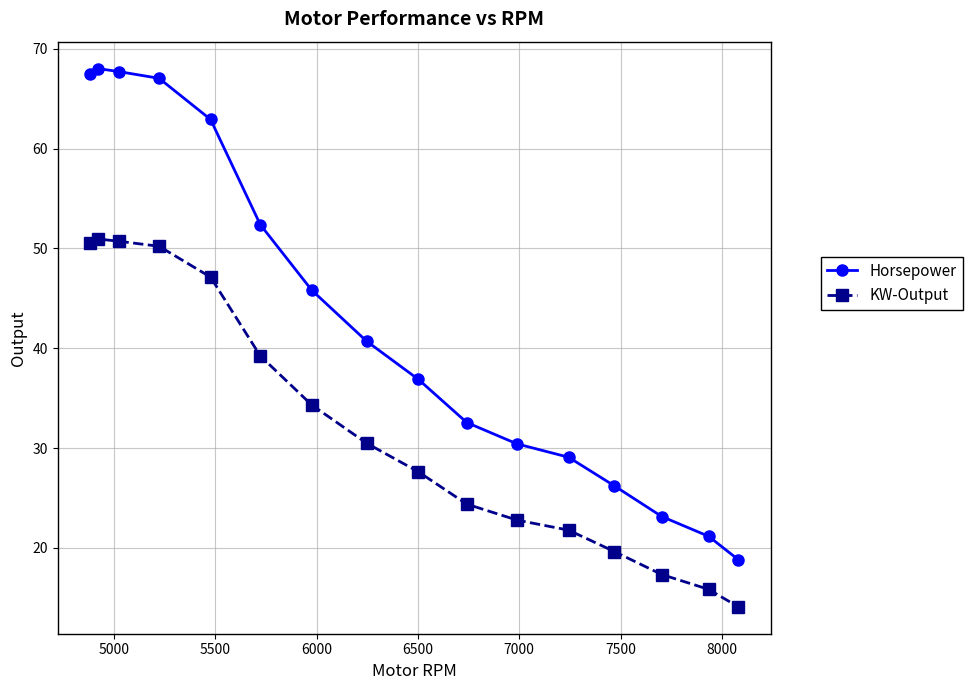

How many values in the Horsepower series exceed 40?

8